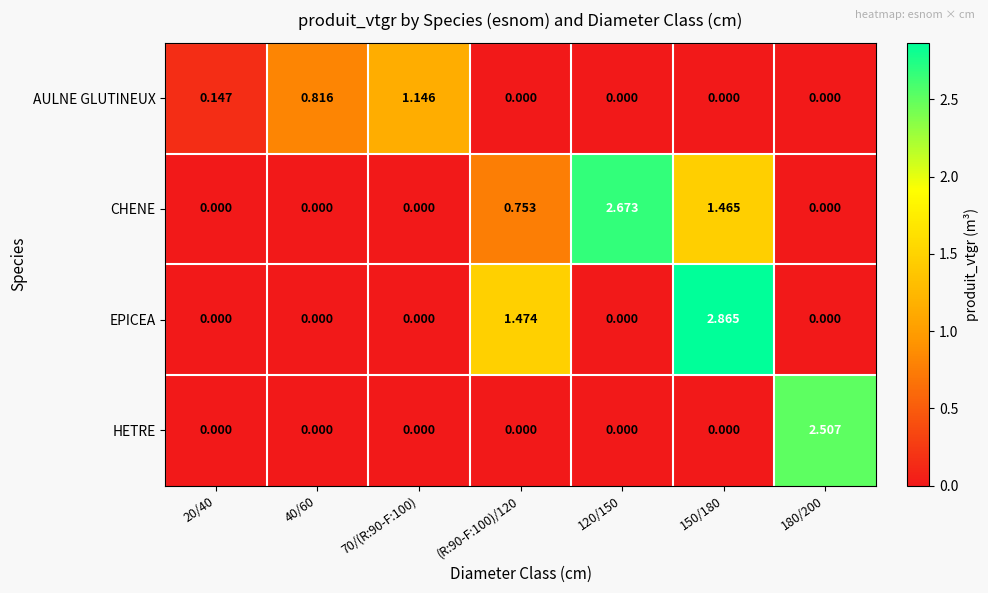

Which series has the largest total across all categories?

CHENE